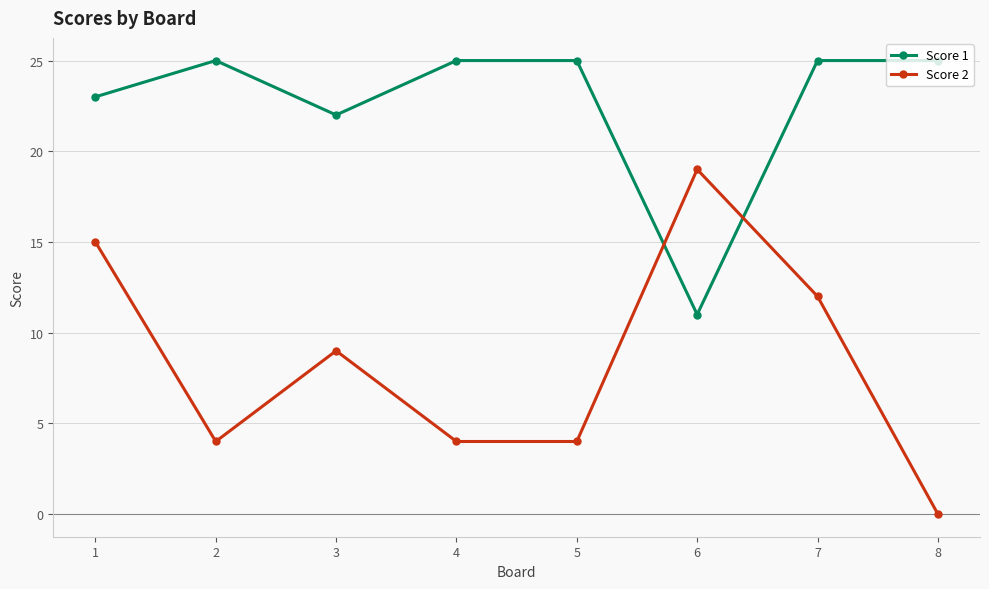

Reading left to right, list all the values displayed in this chart.

Score 1: 1=23	2=25	3=22	4=25	5=25	6=11	7=25	8=25
Score 2: 1=15	2=4	3=9	4=4	5=4	6=19	7=12	8=0